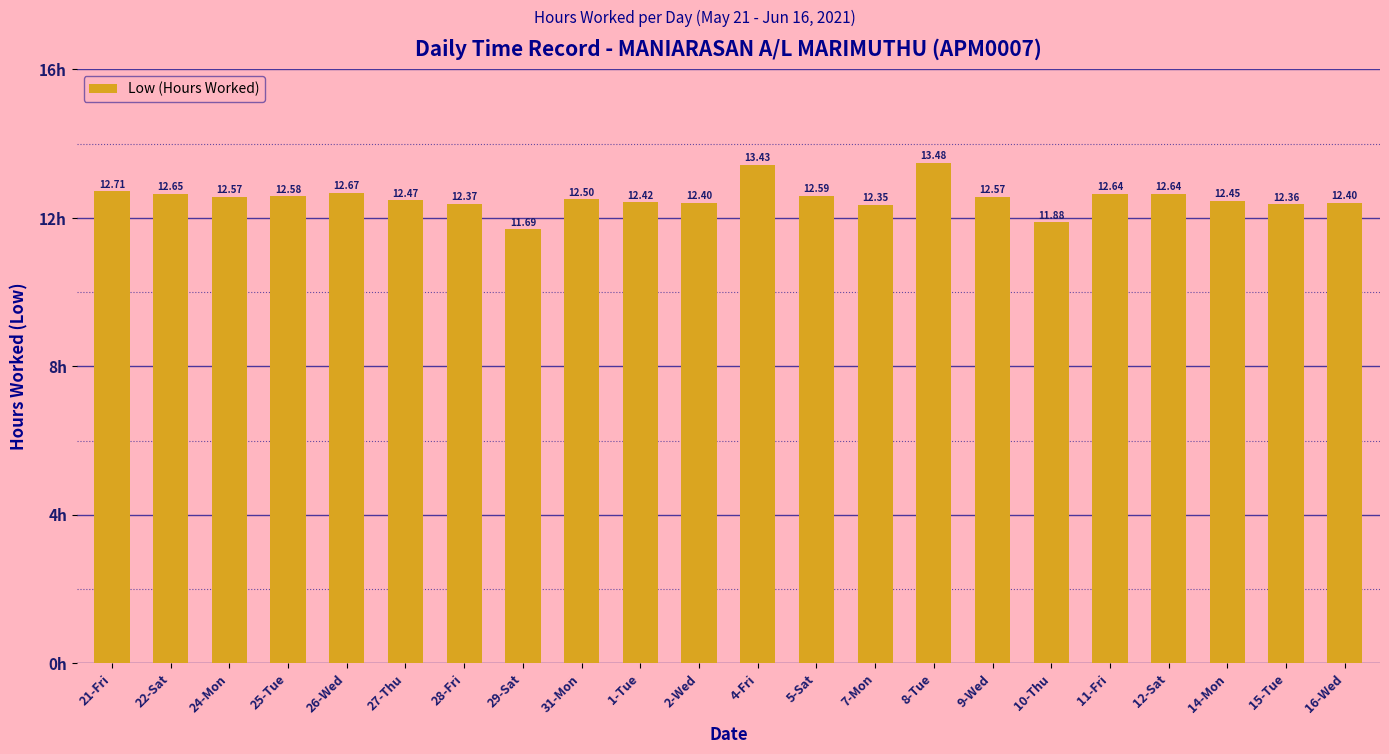

The chart shows a value of 4.8 at 2-Wed. True or false?

False